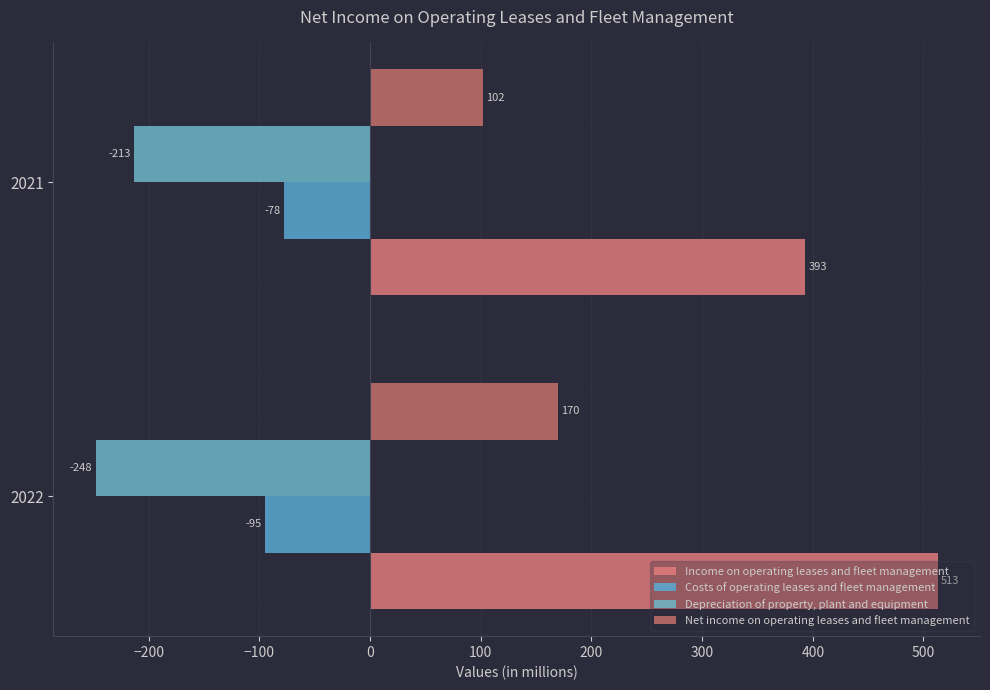

How many data points in Costs of operating leases and fleet management are less than -78?

1